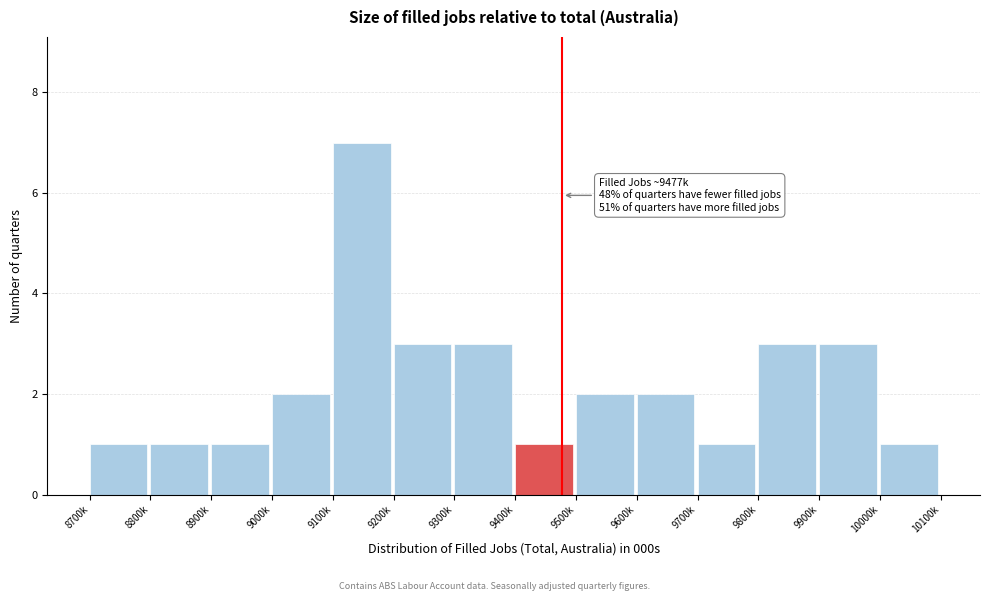

Reading left to right, extract all data points from this chart.

1	1	1	2	7	3	3	1	2	2	1	3	3	1